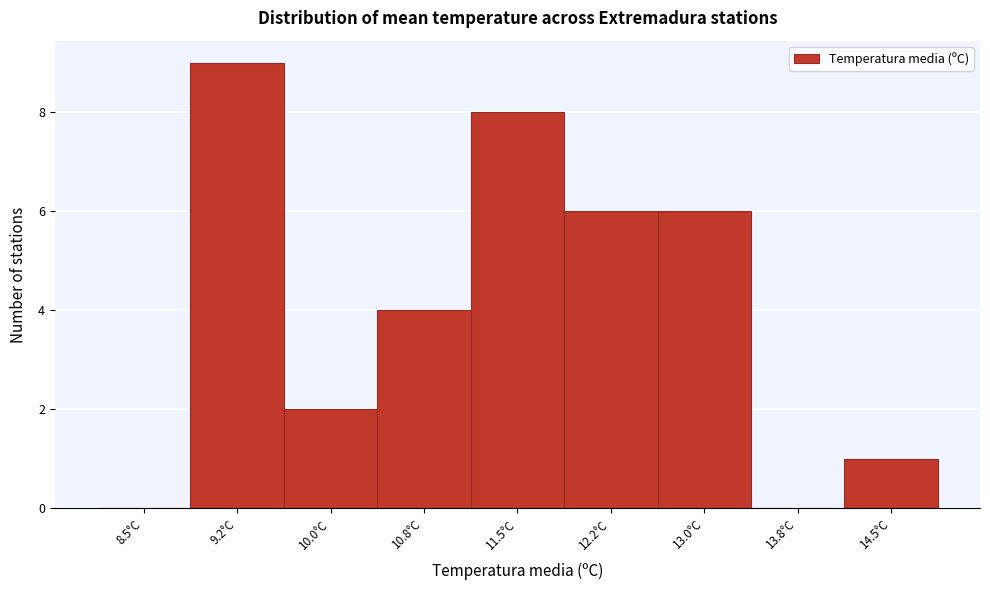

Reading left to right, extract all data points from this chart.

8.5°C=0	9.2°C=9	10.0°C=2	10.8°C=4	11.5°C=8	12.2°C=6	13.0°C=6	13.8°C=0	14.5°C=1